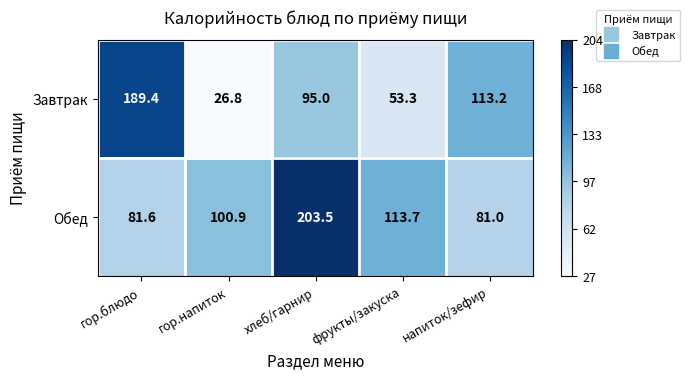

Which series has the largest total across all categories?

Обед